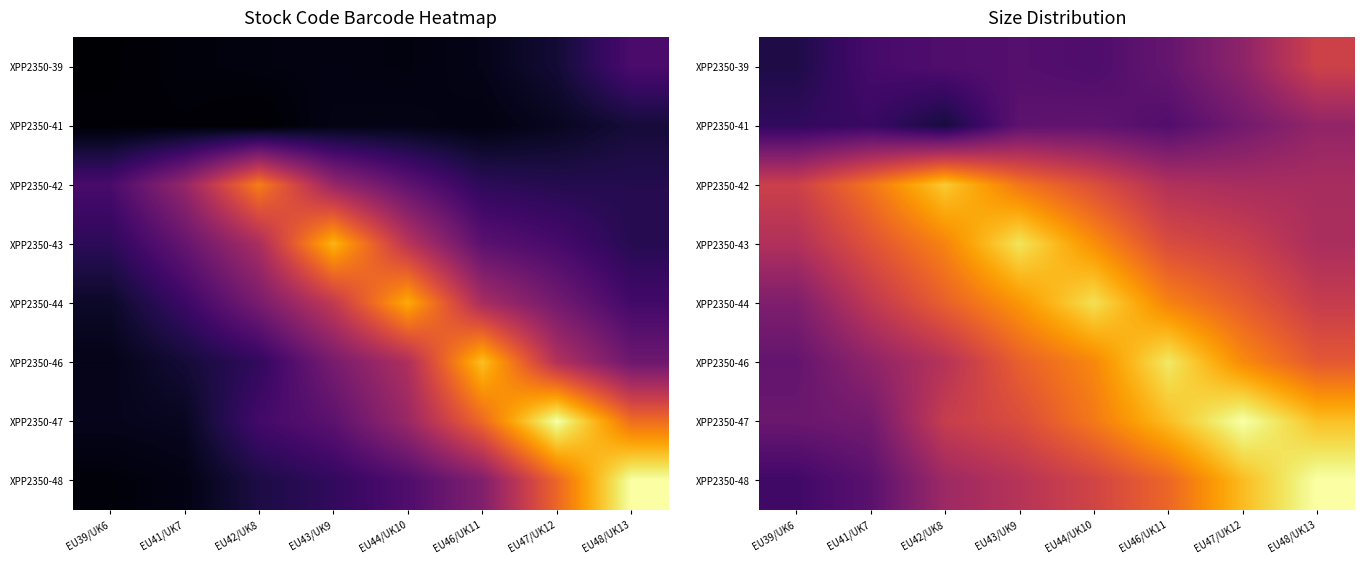

True or false: XPP2350-44 has a value of 1.4 at EU43/UK9.

False